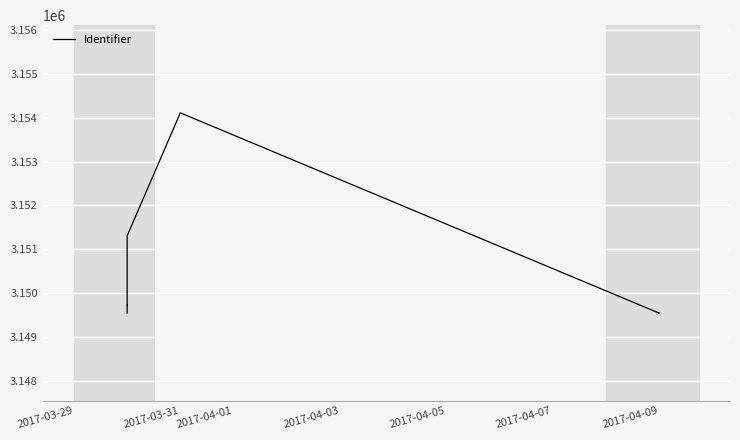

What is the value of the 3rd point from the left?

3149719